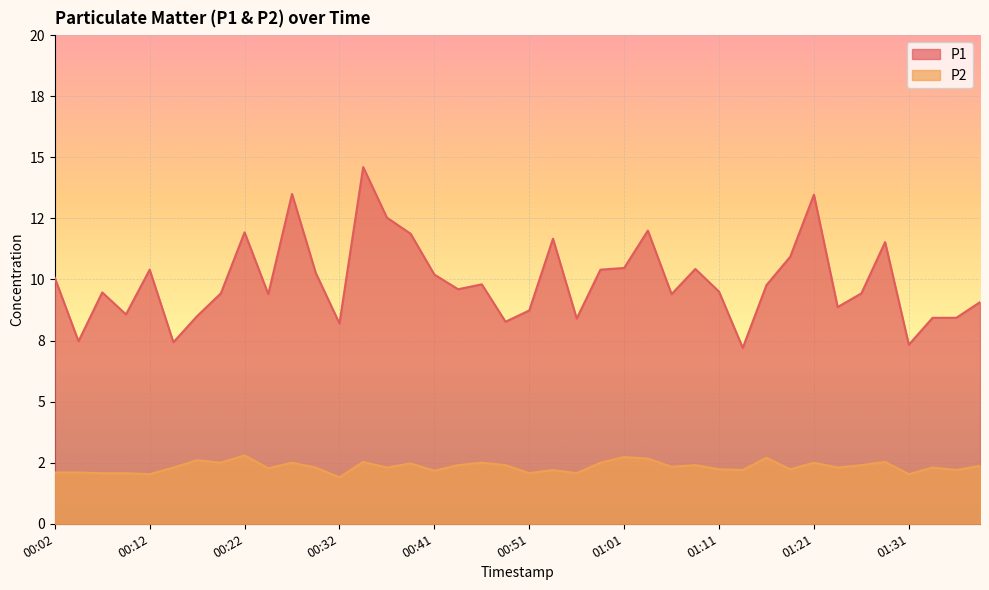

At which category is the sum across all series the highest?

00:34